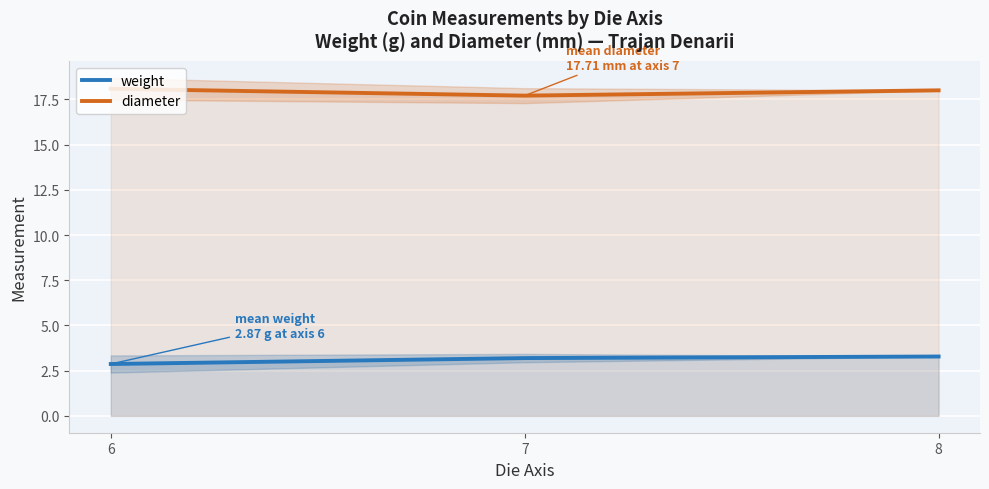

Reading right to left, list all the values displayed in this chart.

weight: 3.3	3.2	2.9
diameter: 18.0	17.7	18.1